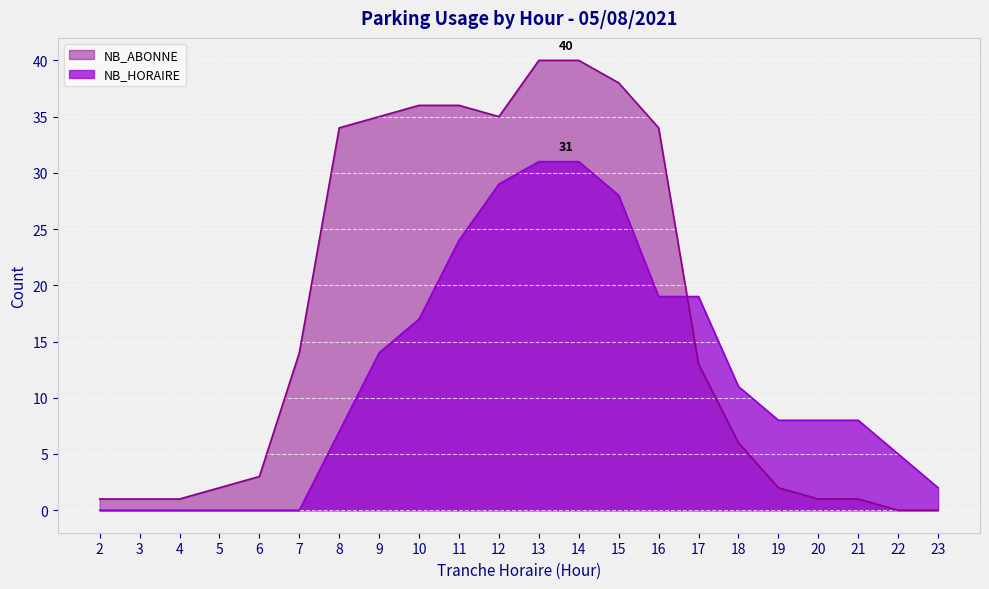

List the series in order of their overall mean, lowest first.

NB_HORAIRE, NB_ABONNE